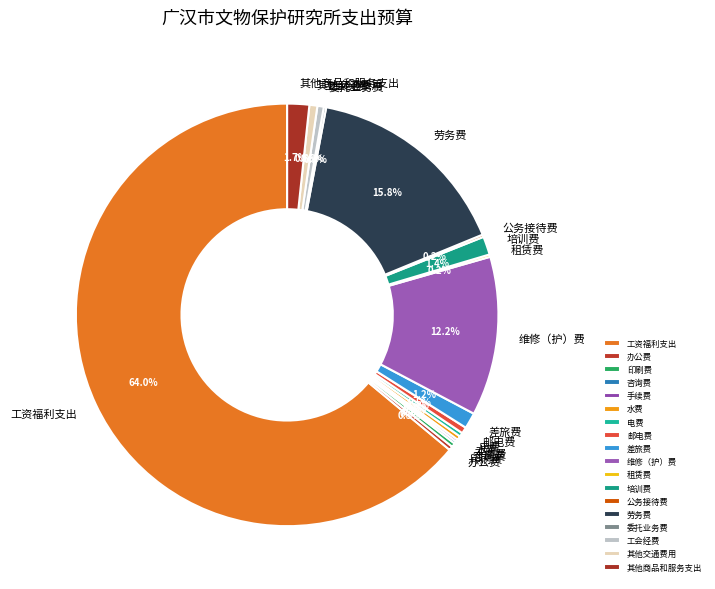

How much of the chart is everything except 电费?

99.7%